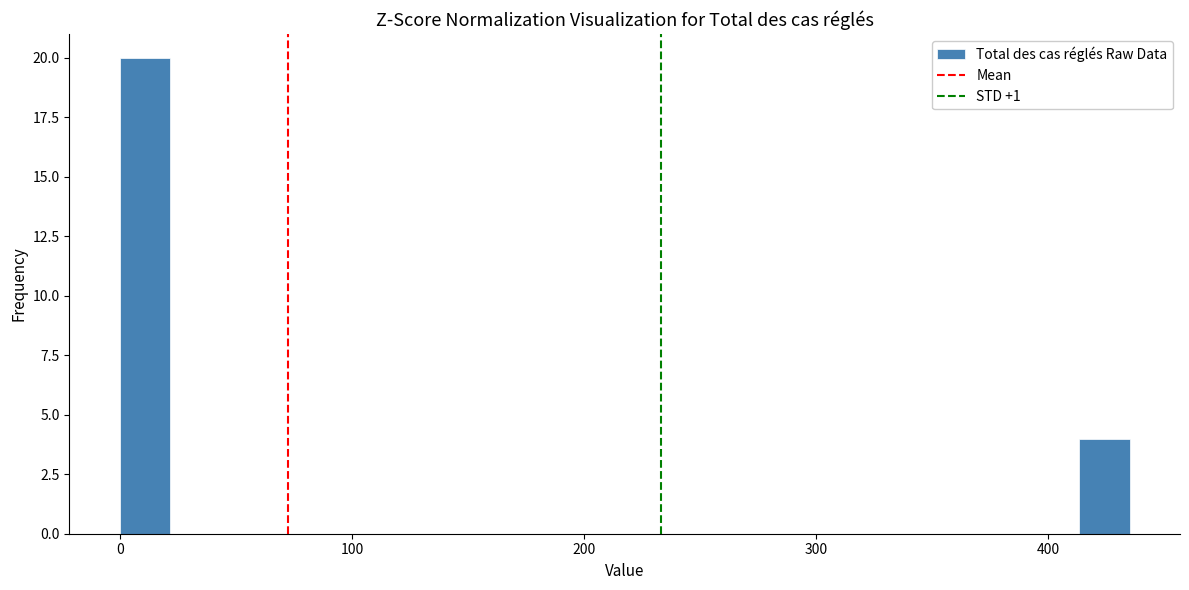

Around what value on the x-axis is the tallest bar? Give the approximate position of its centre, as read against the axis.

10